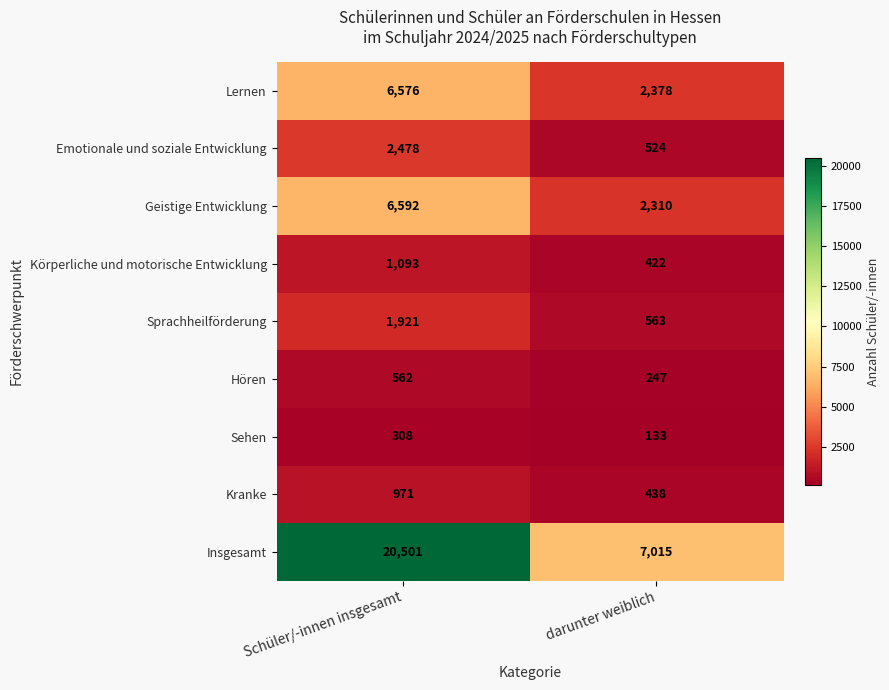

At which category does the chart reach its peak across all series?

Schüler/-innen insgesamt